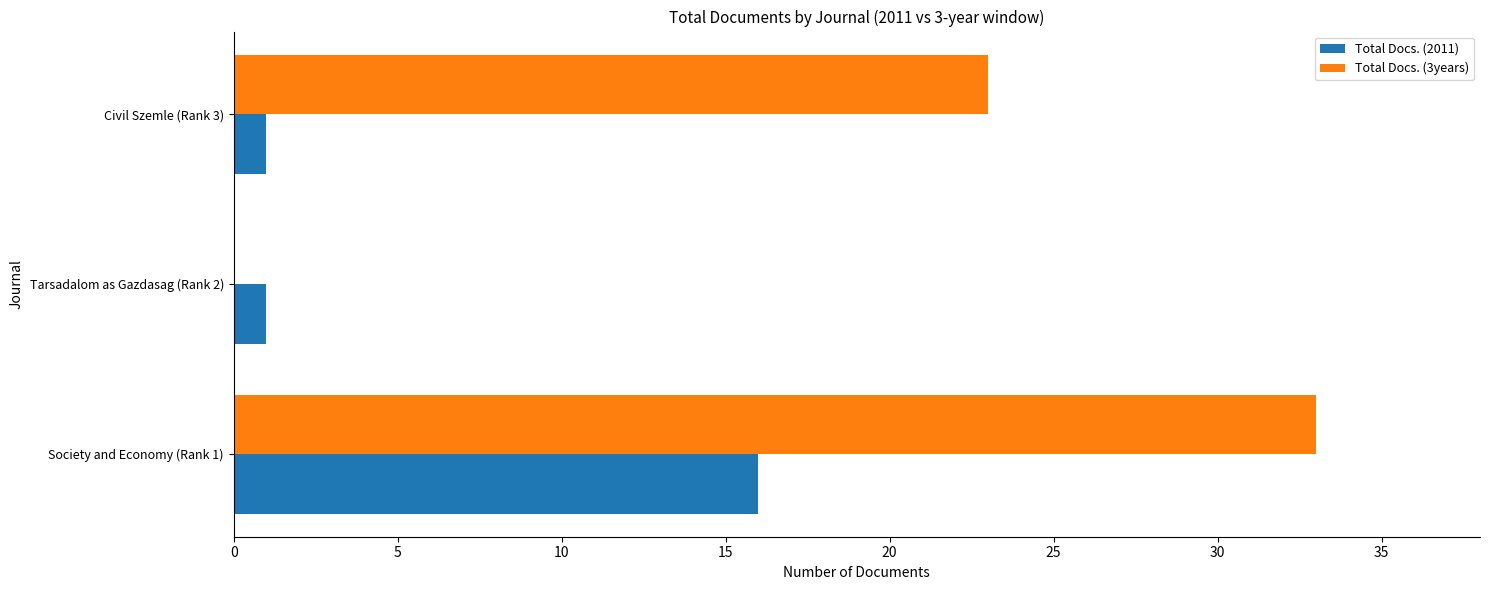

Between Society and Economy (Rank 1) and Civil Szemle (Rank 3), which series saw the biggest shift?

Total Docs. (2011)